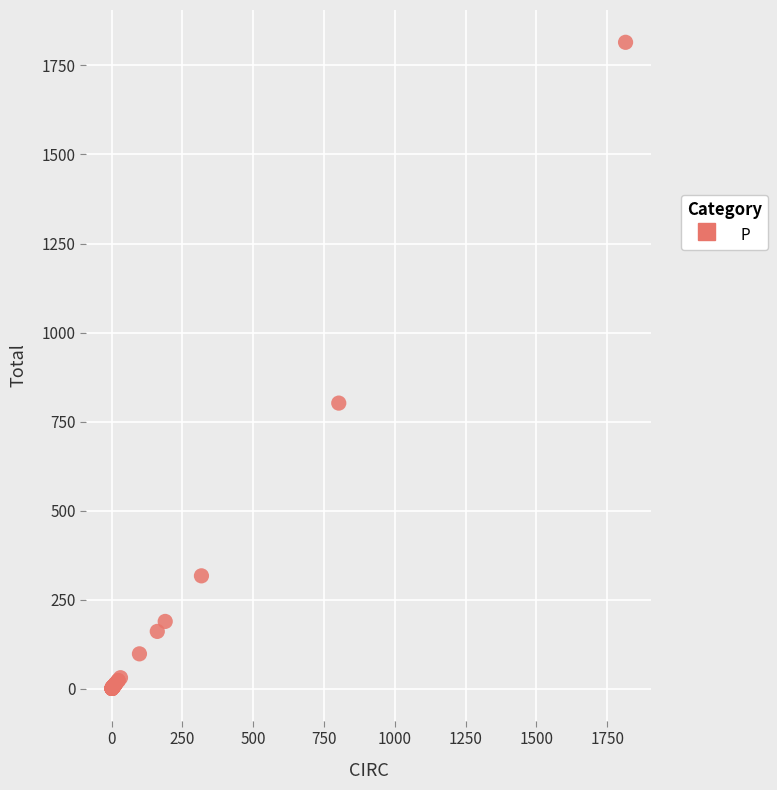

What Y value in the scatter plot is closest to 908?

802